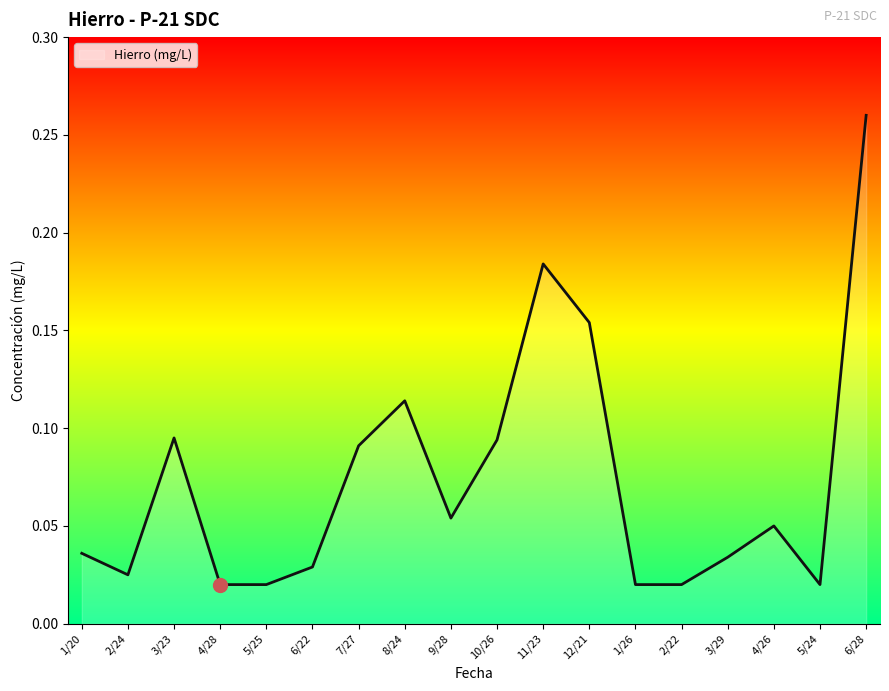

Does the chart display data point markers on the line(s)?

No